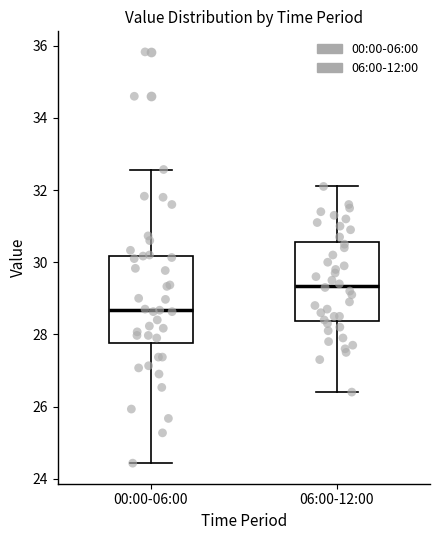

Which box has the highest median line?

06:00-12:00